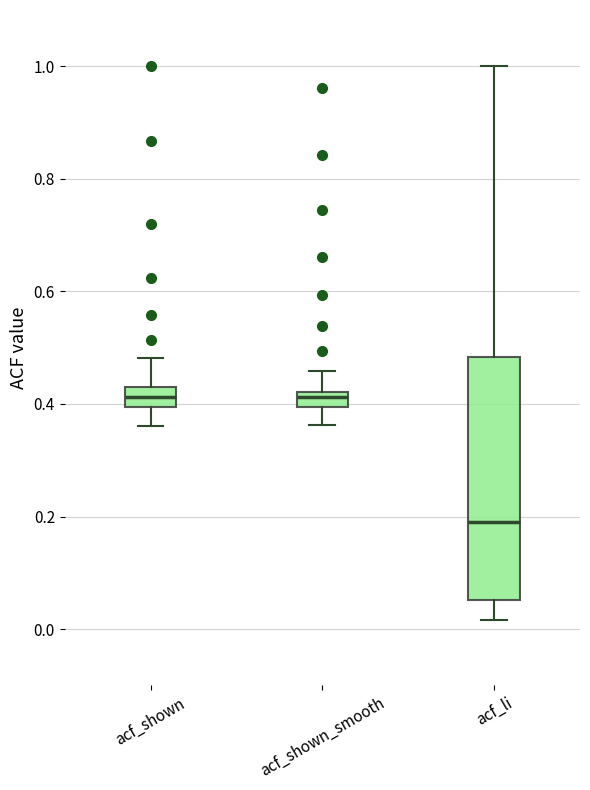

Comparing the boxes themselves (not the whiskers), which one is the tallest?

acf_li